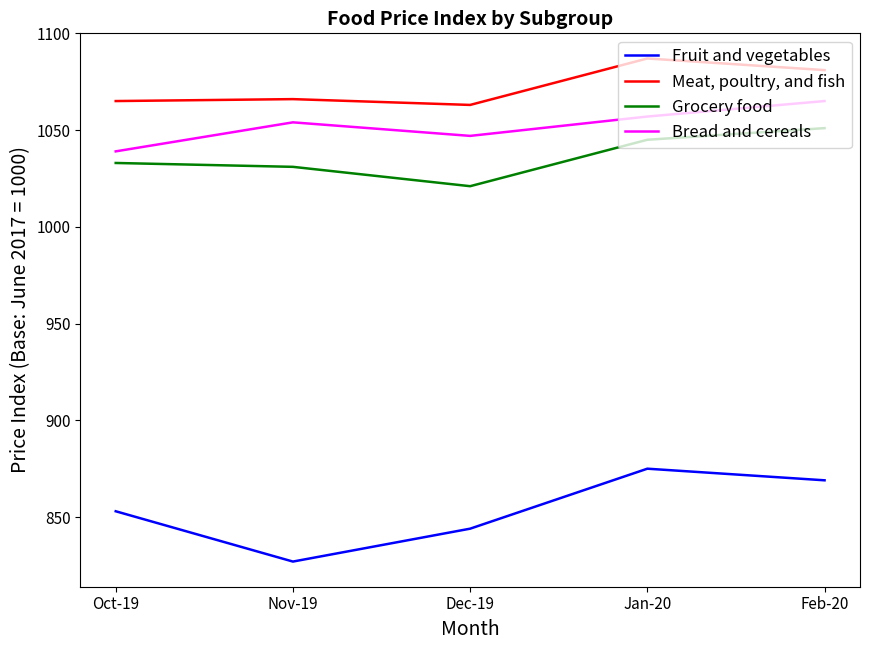

What is the greatest value displayed?

1087